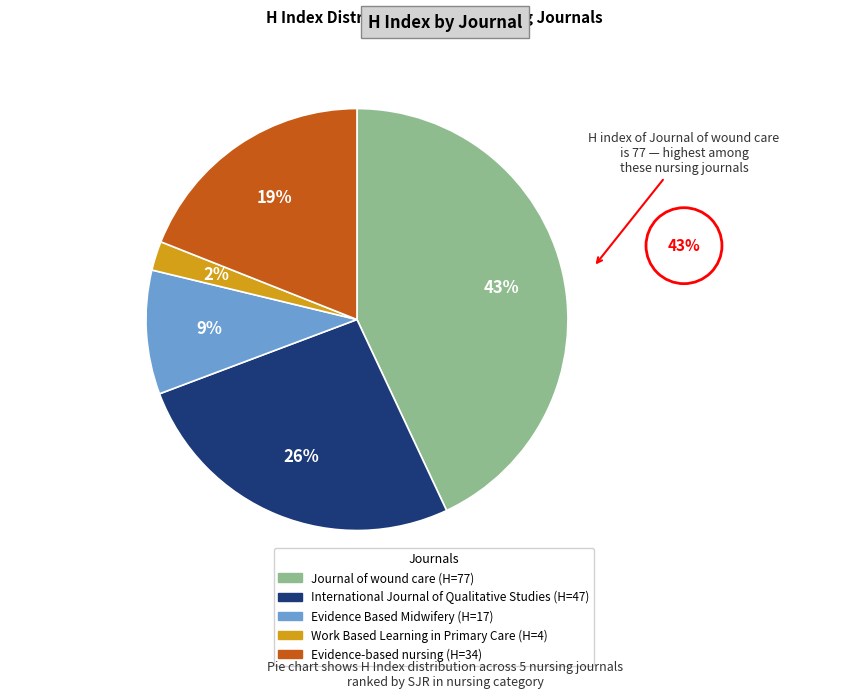

To the nearest percent, what is the difference between the largest and smallest slice percentages?

41%